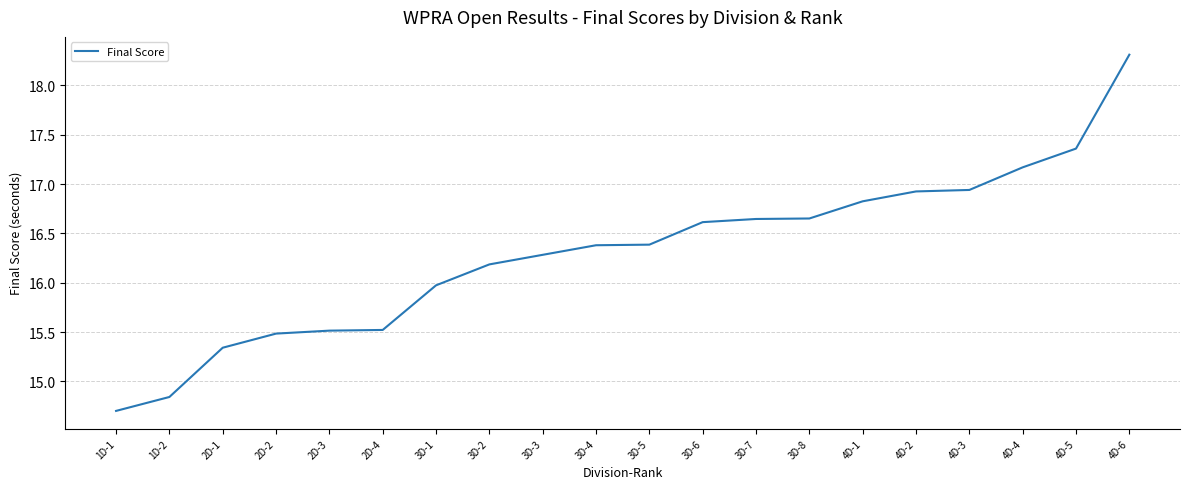

The value at 3D-6 is 22.0. True or false?

False